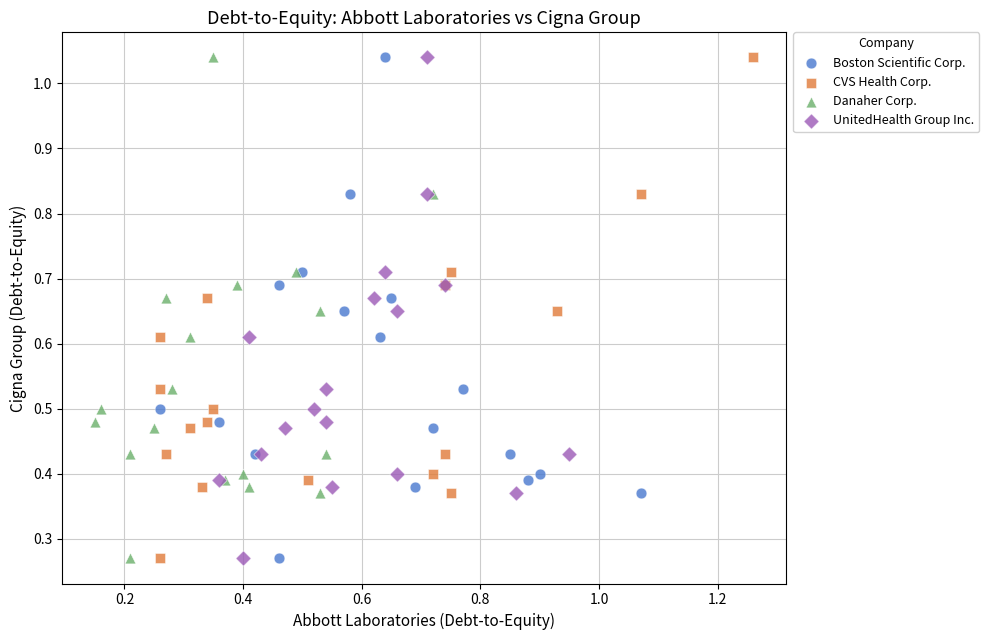

What are all the series names shown in the legend?

Boston Scientific Corp., CVS Health Corp., Danaher Corp., UnitedHealth Group Inc.